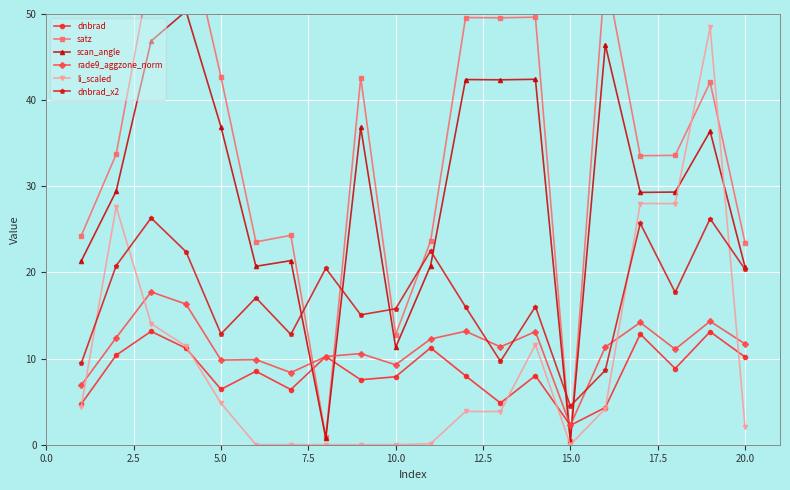

What is the maximum value for scan_angle?

50.3